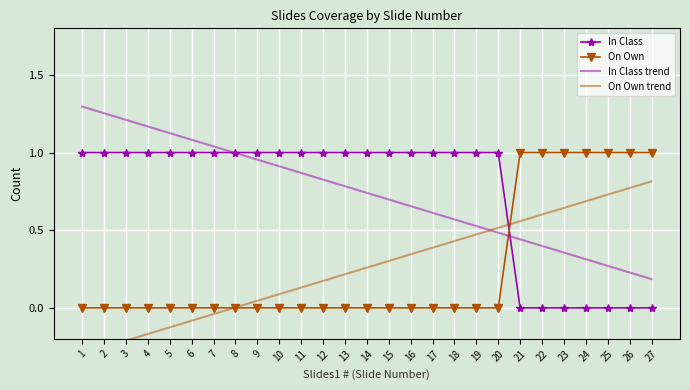

What are all the series names shown in the legend?

In Class, On Own, In Class trend, On Own trend